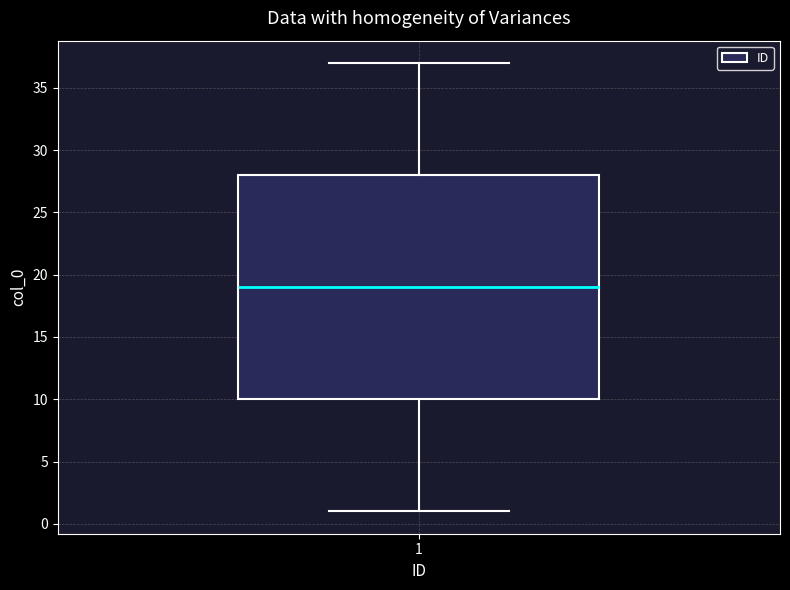

Read this box plot against the y-axis: the position of the median line, the range covered by the box, and the ends of both whiskers. The values are not printed on the chart, so give them approximately, as read against the axis.

median 19, box 10 to 28, whiskers 1 to 37